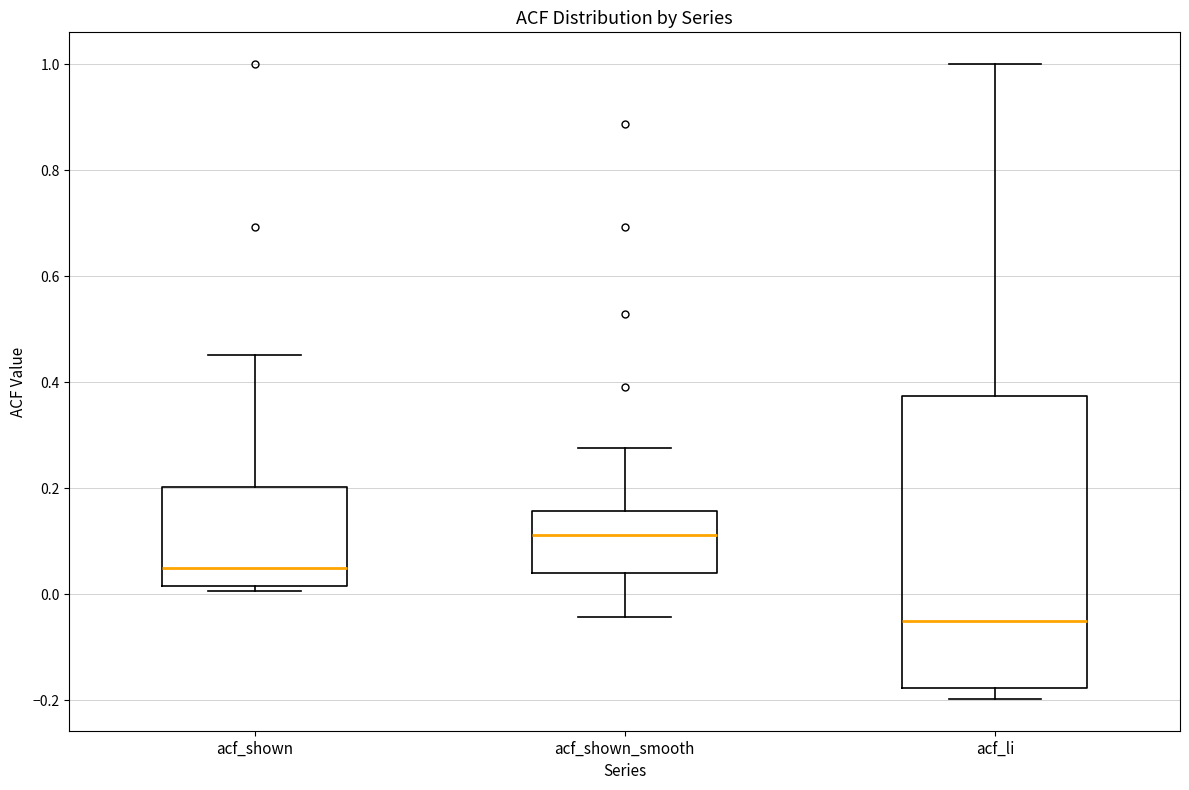

Which box has the highest median line?

acf_shown_smooth